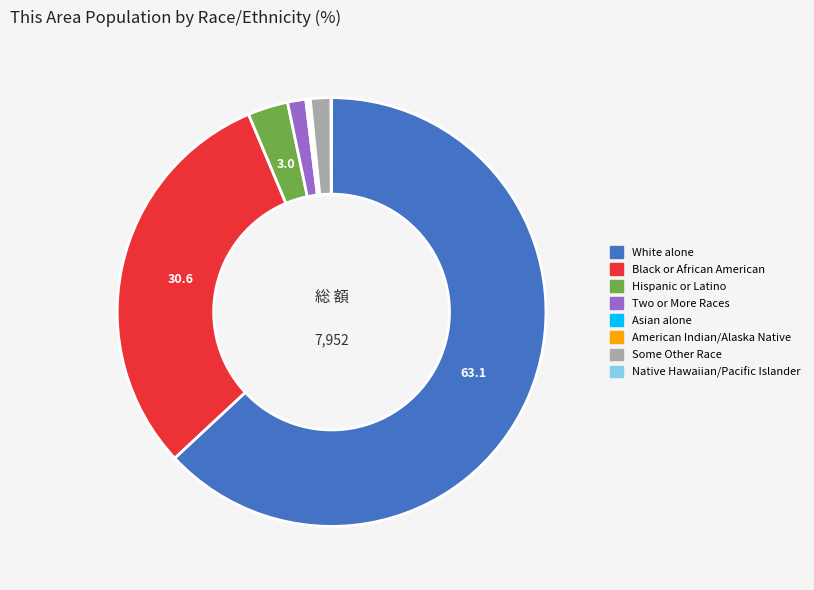

Does any single category account for the majority?

Yes